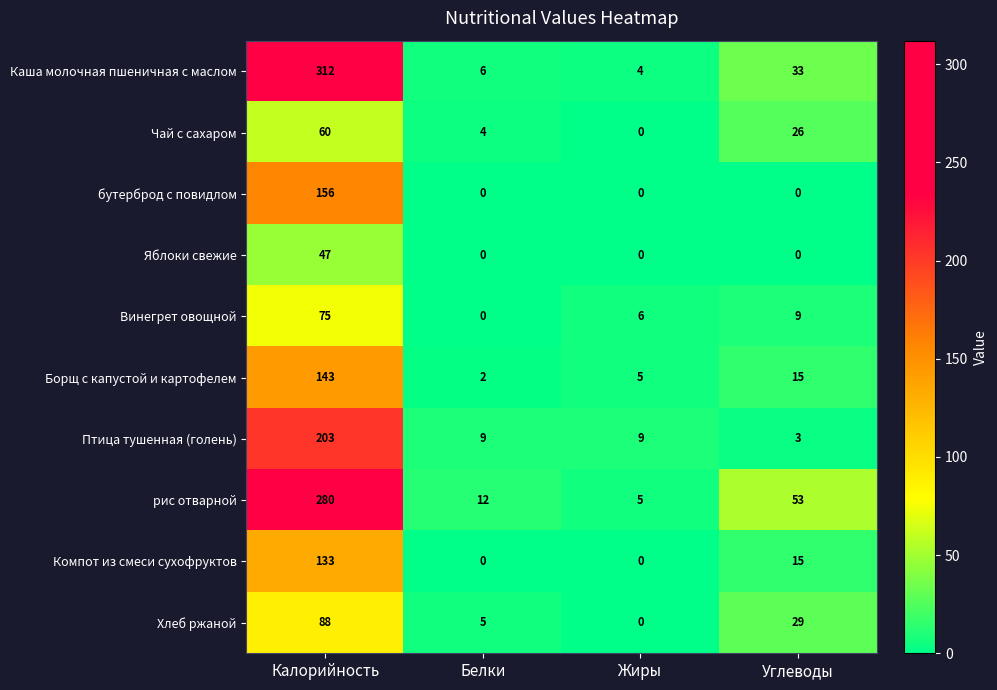

The Винегрет овощной series shows 0 at Белки. True or false?

True